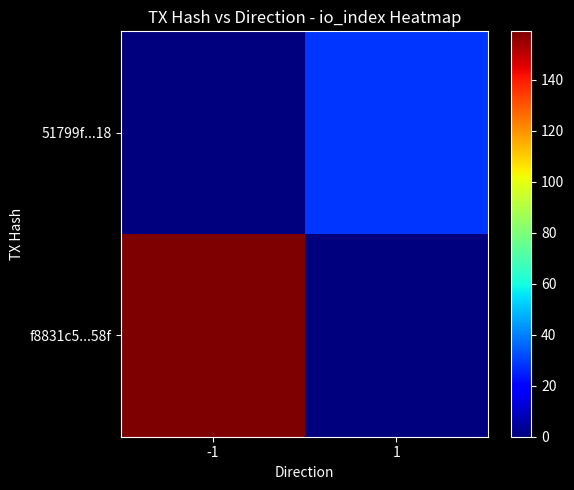

What is the total value across all series at -1?

159